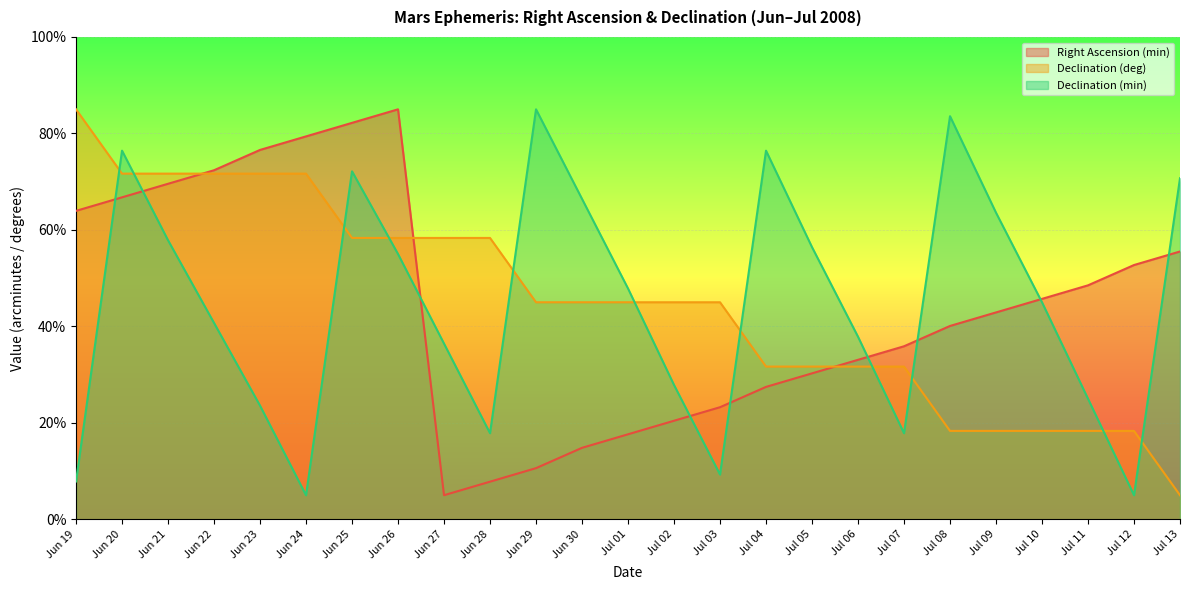

Which series ends up on top after the final intersection of Right Ascension (min) and Declination (min)?

Declination (min)